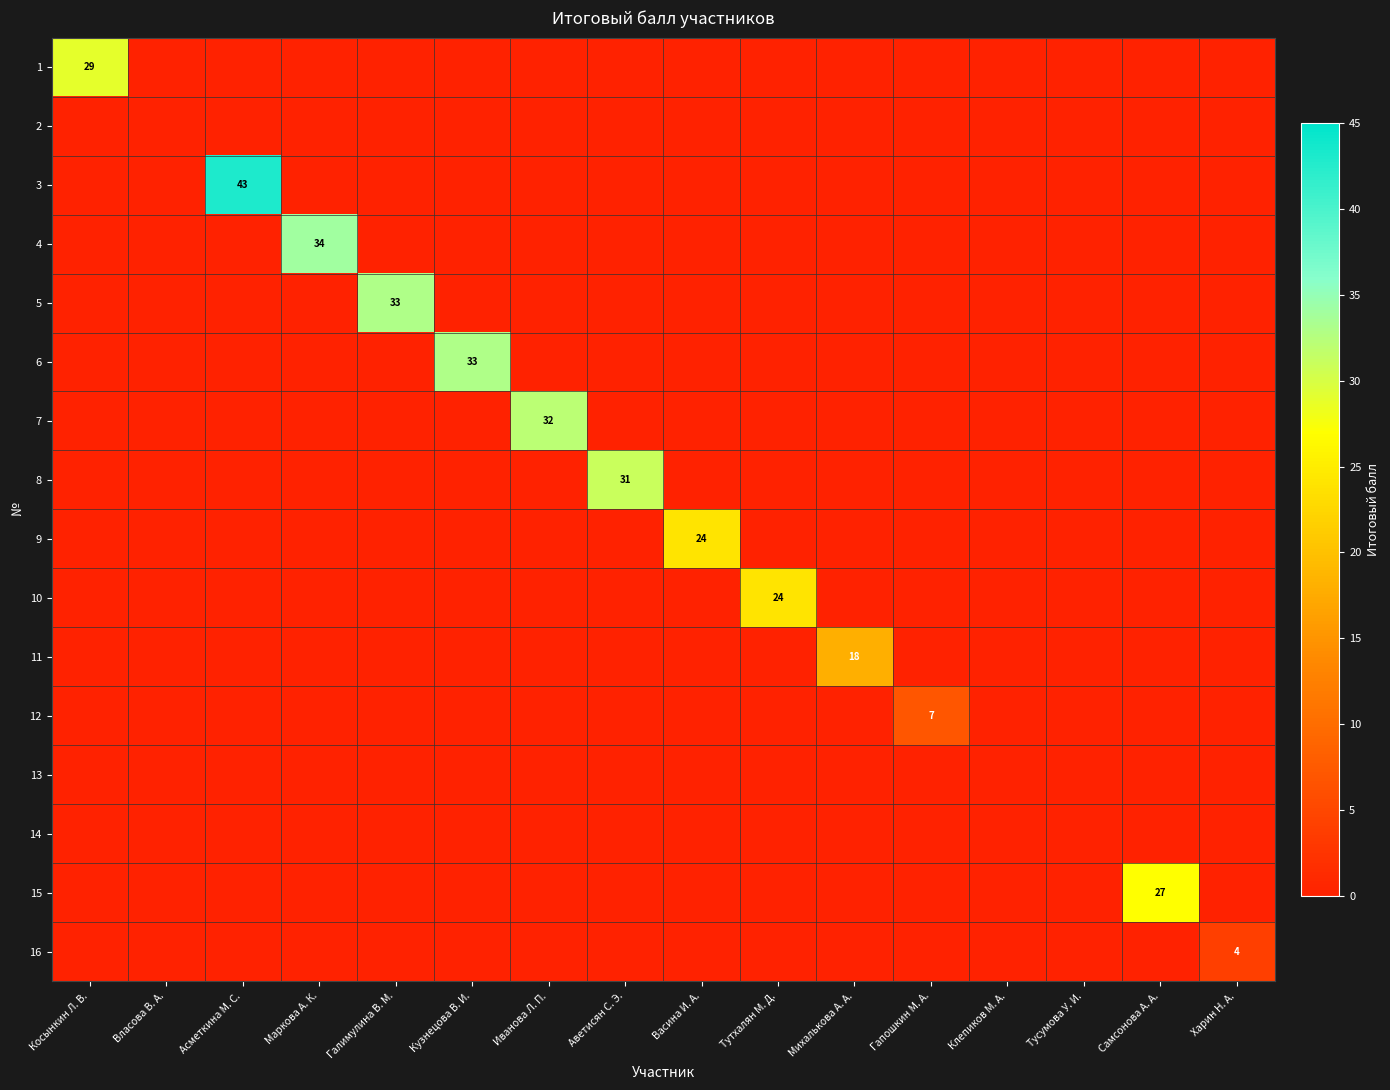

The 14 series shows 0 at Клепиков М. А.. True or false?

True